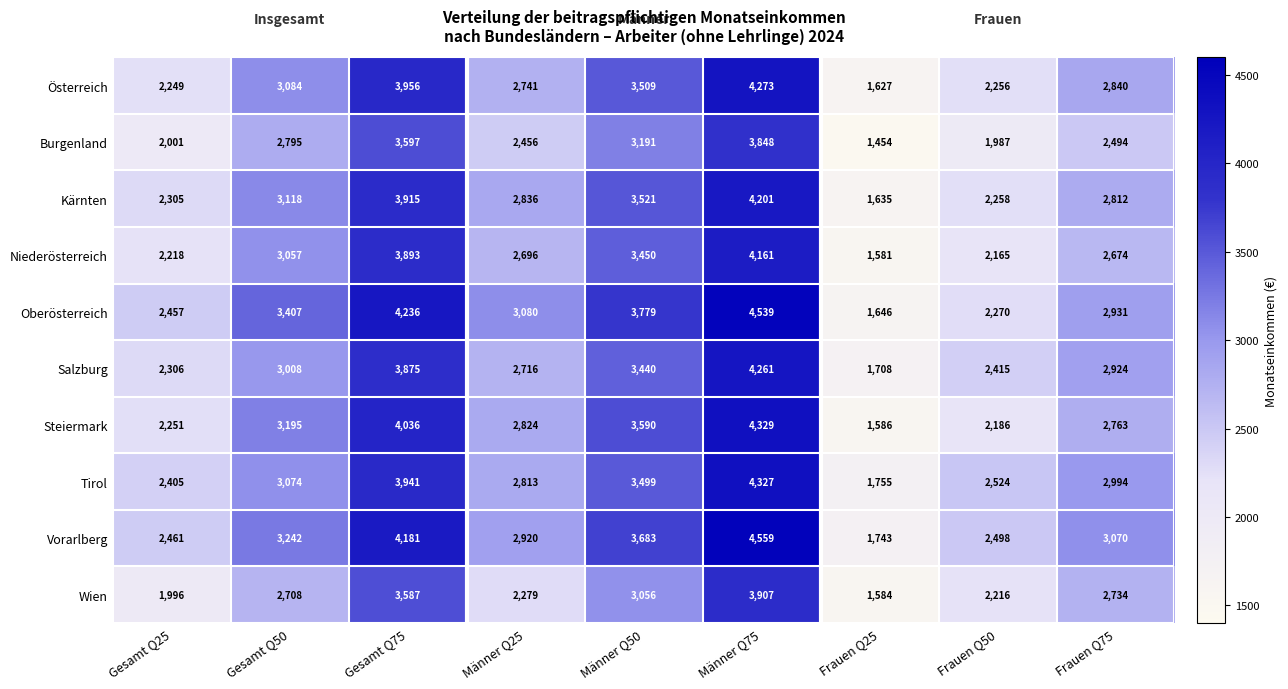

Which series has the largest total across all categories?

Vorarlberg